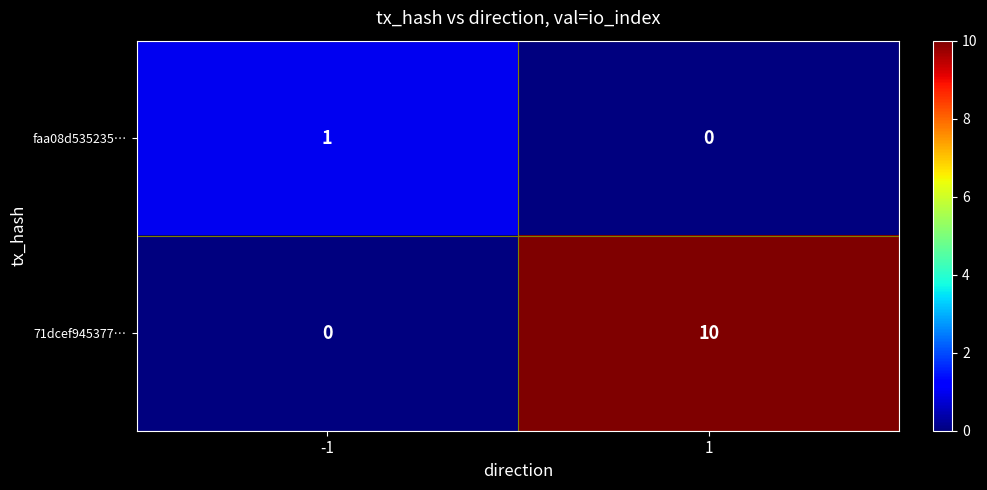

Which series has the widest spread of values?

71dcef945377…